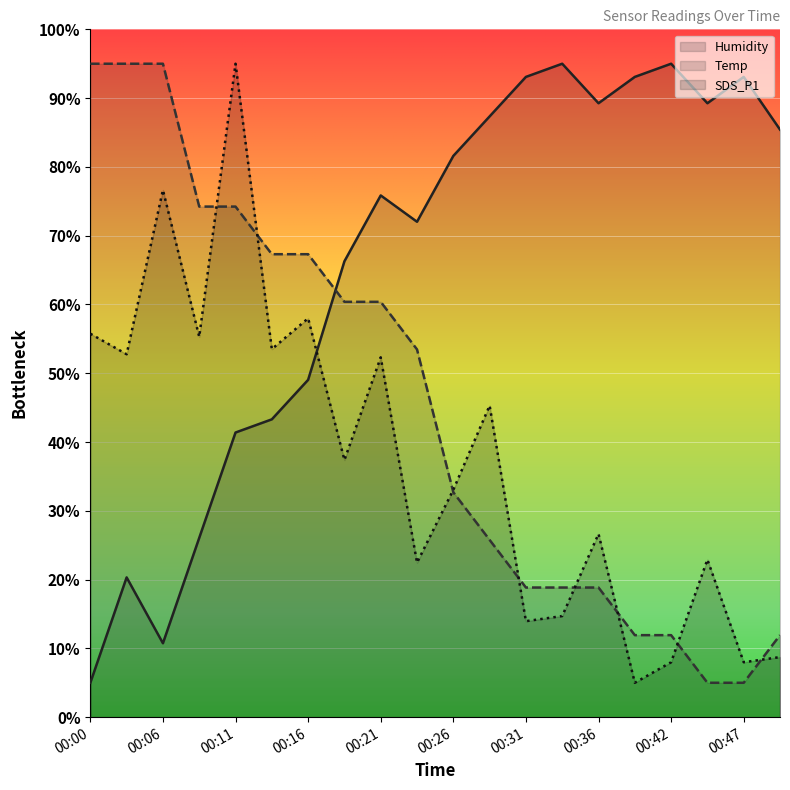

True or false: SDS_P1 has a value of 37.4 at 00:19.

True